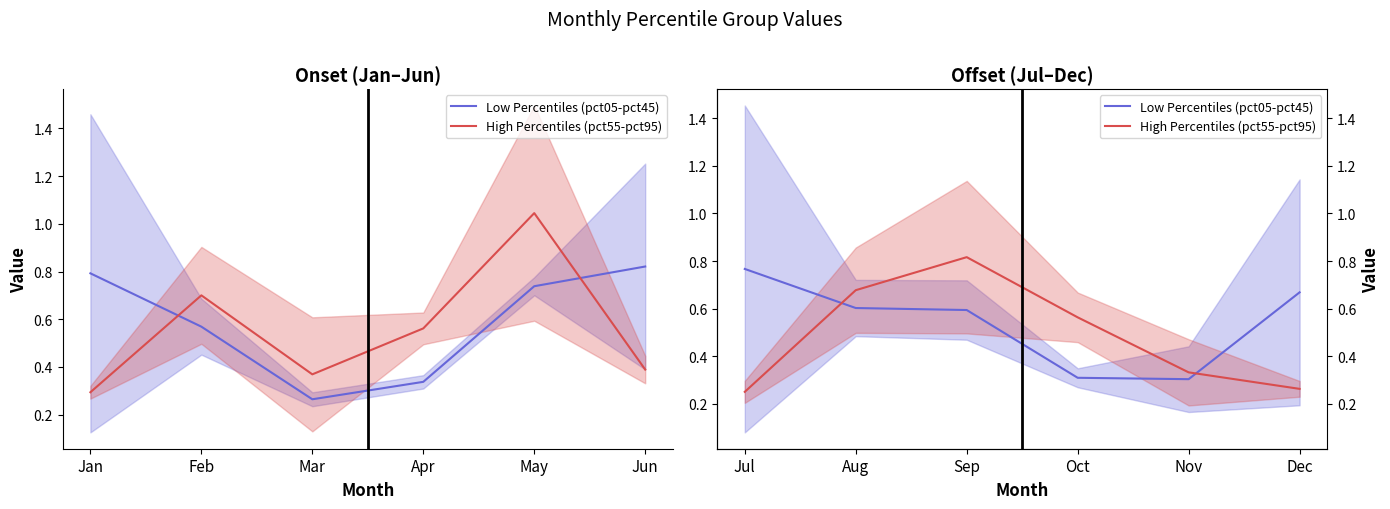

How many times do Low Percentiles (pct05-pct45) and High Percentiles (pct55-pct95) cross each other?

2